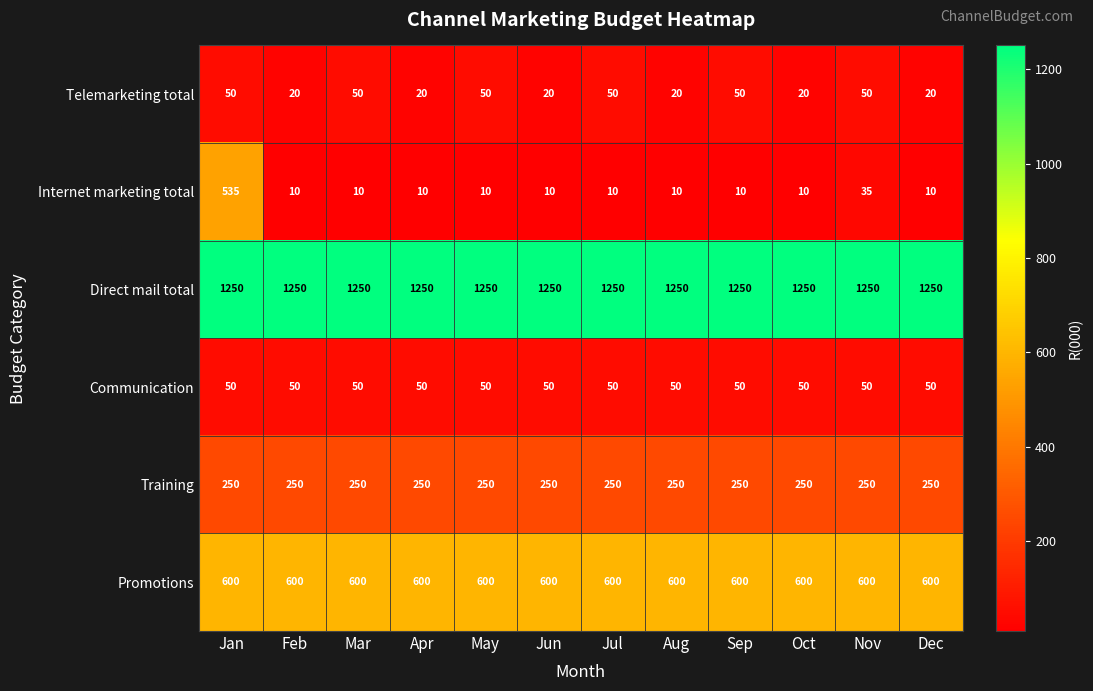

At which label is Internet marketing total closest to 272?

Nov